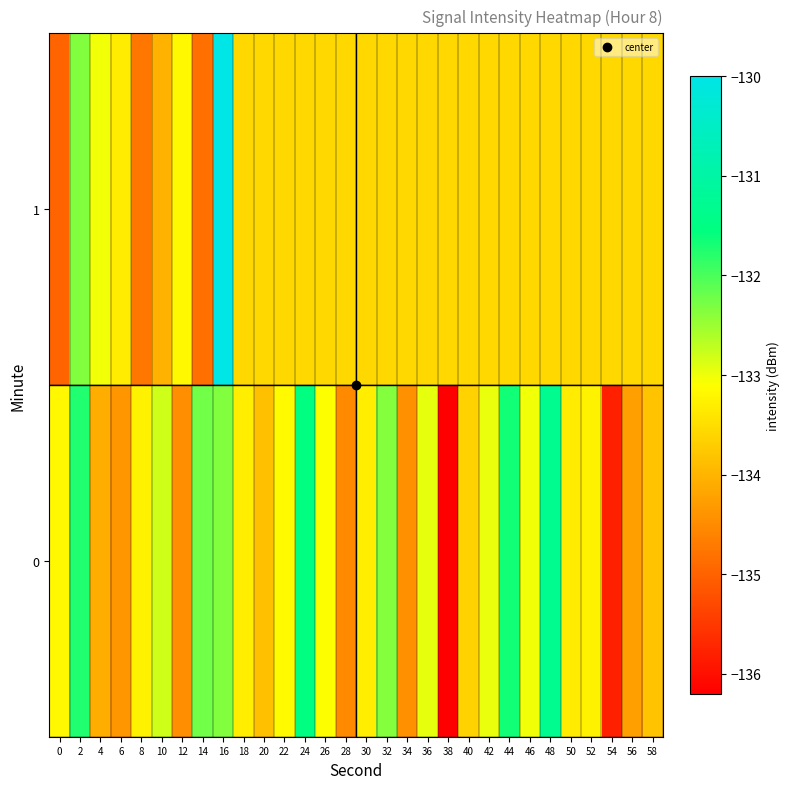

Rank the series at 34 from lowest to highest value.

0, 1